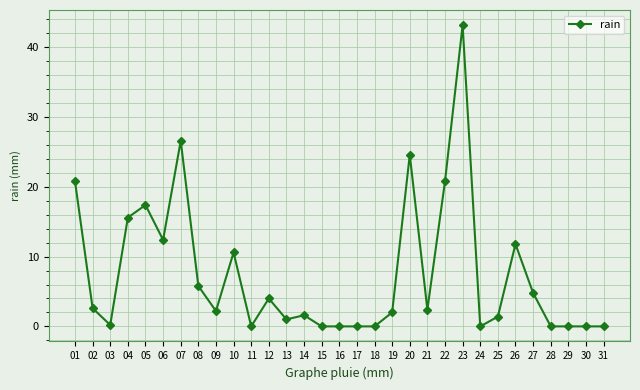

What is the sum of all values?

231.8